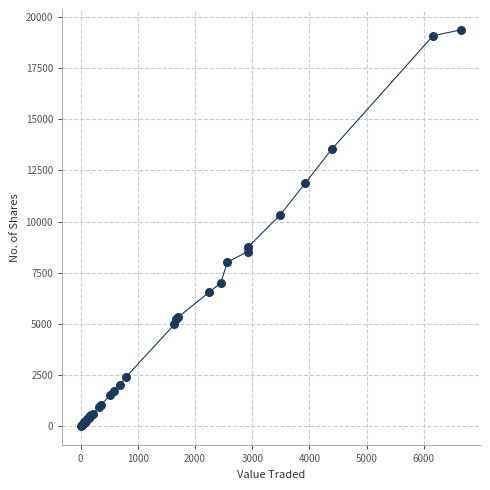

What Y value in the scatter plot is closest to 9697?

10317